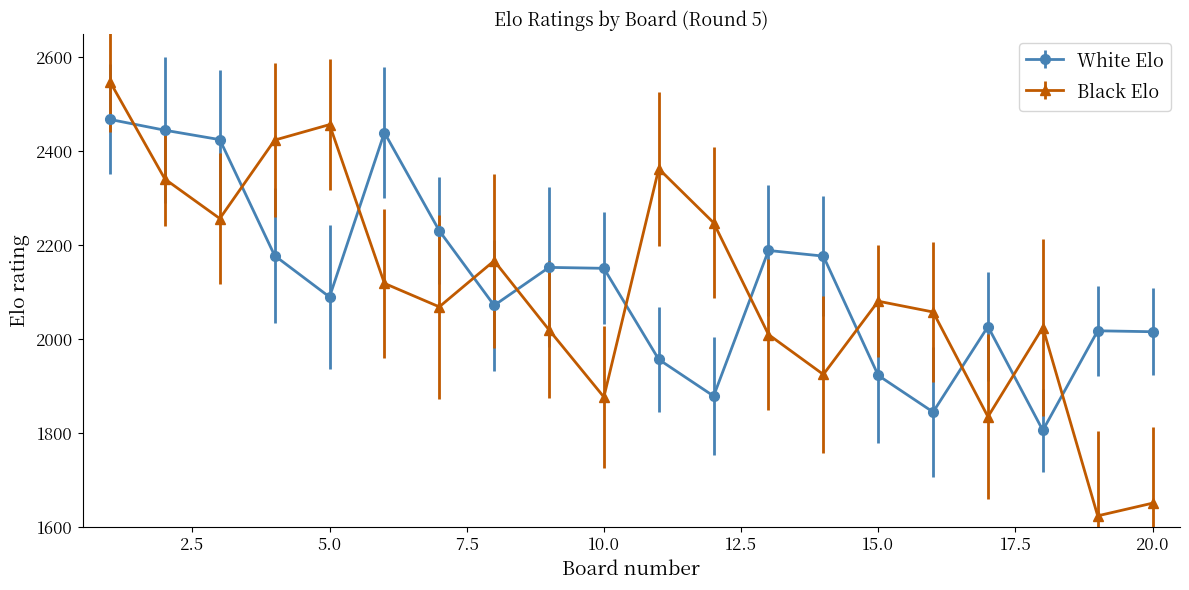

What is the sum of all Black Elo values?

42099